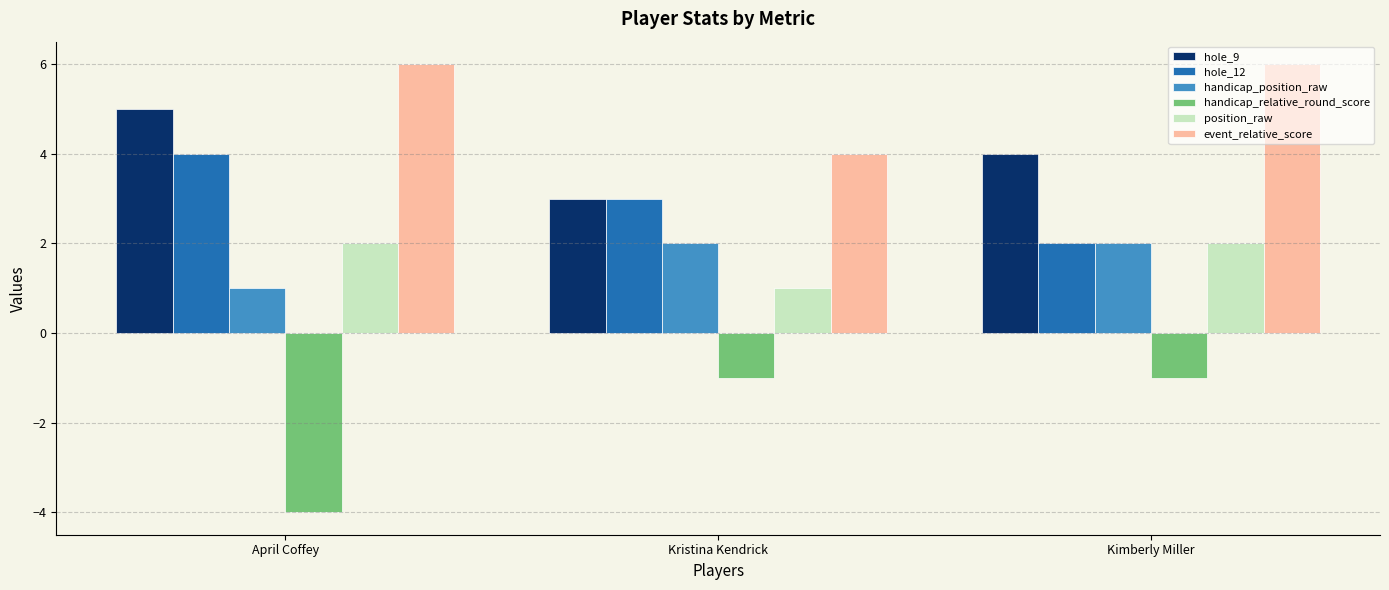

What is the spread (max minus min) of values at Kristina Kendrick?

5